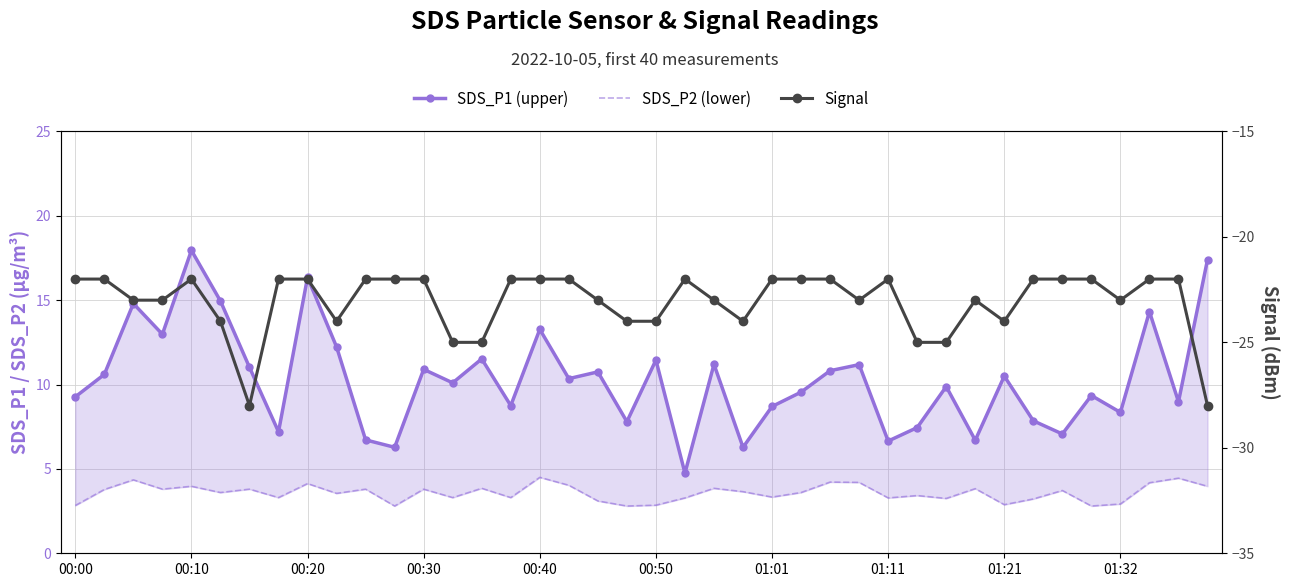

Reading left to right, transcribe all the data shown in this chart.

SDS_P1 (upper): 9.3	10.6	14.8	13.0	17.9	14.9	11.0	7.2	16.4	12.2	6.7	6.3	10.9	10.1	11.5	8.8	13.3	10.3	10.8	7.8	11.4	4.8	11.2	6.3	8.7	9.6	10.8	11.2	6.7	7.5	9.9	6.7	10.5	7.8	7.1	9.3	8.3	14.3	9.0	17.4
SDS_P2 (lower): 2.8	3.8	4.3	3.8	4.0	3.6	3.8	3.3	4.1	3.5	3.8	2.8	3.8	3.3	3.9	3.3	4.5	4.0	3.1	2.8	2.9	3.3	3.9	3.6	3.3	3.6	4.2	4.2	3.3	3.4	3.2	3.8	2.9	3.2	3.7	2.8	2.9	4.2	4.5	4.0
Signal: -22.0	-22.0	-23.0	-23.0	-22.0	-24.0	-28.0	-22.0	-22.0	-24.0	-22.0	-22.0	-22.0	-25.0	-25.0	-22.0	-22.0	-22.0	-23.0	-24.0	-24.0	-22.0	-23.0	-24.0	-22.0	-22.0	-22.0	-23.0	-22.0	-25.0	-25.0	-23.0	-24.0	-22.0	-22.0	-22.0	-23.0	-22.0	-22.0	-28.0